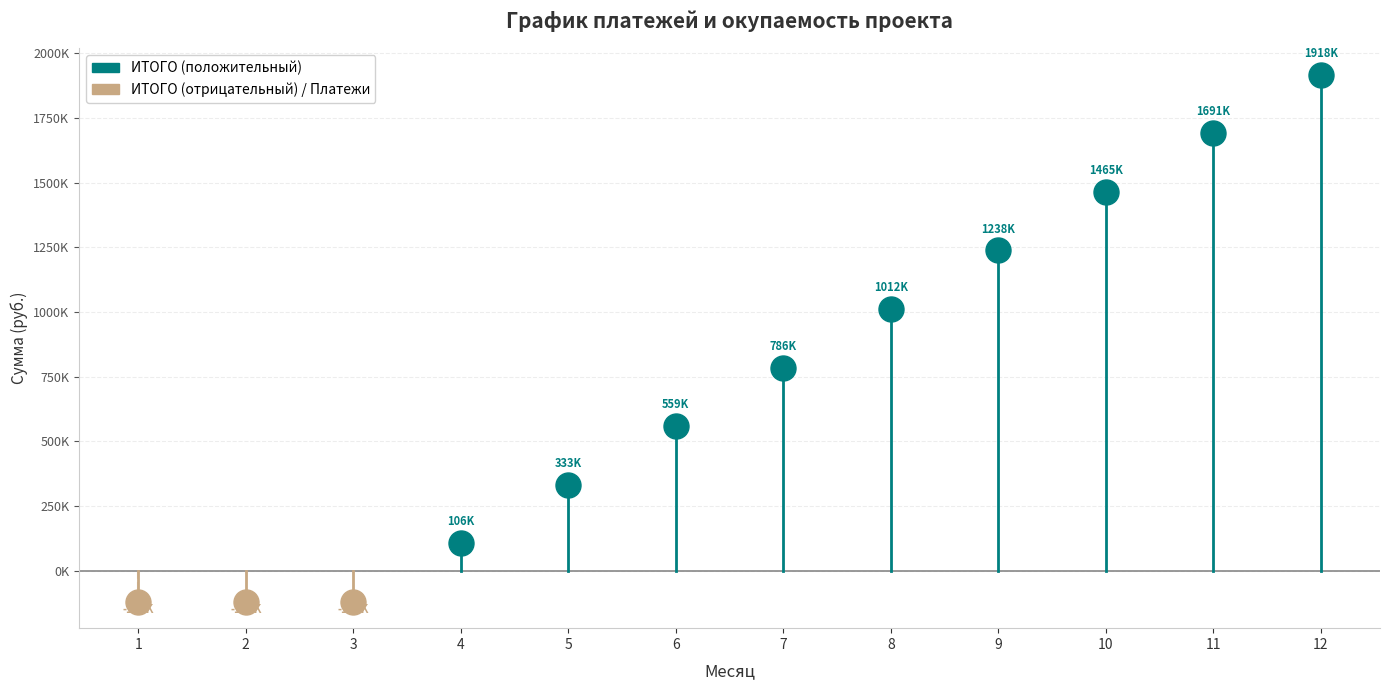

Which category has the highest value in the Платежи series?

1